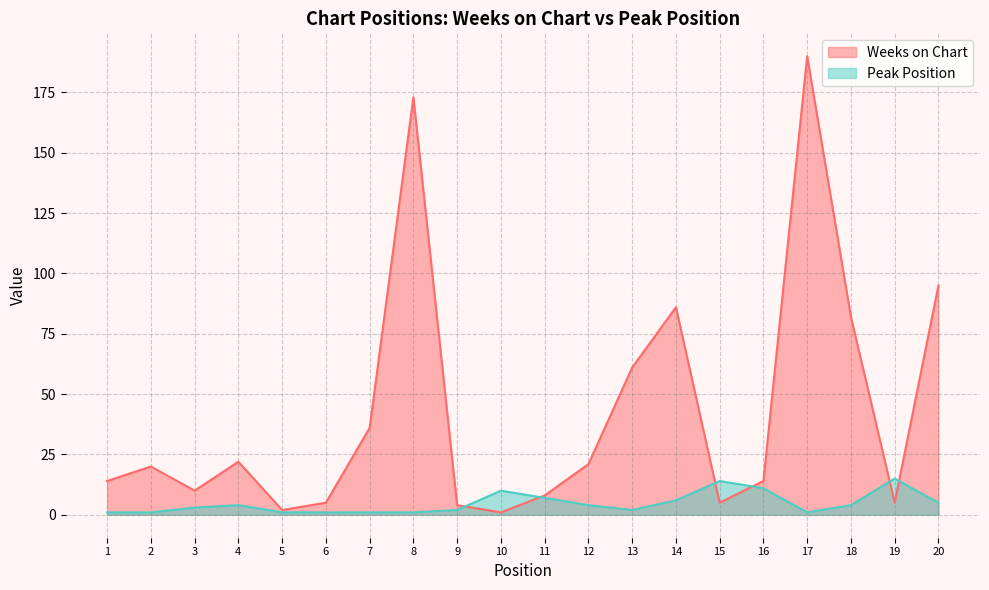

True or false: Weeks on Chart has more than 1 points higher than both neighbors.

True